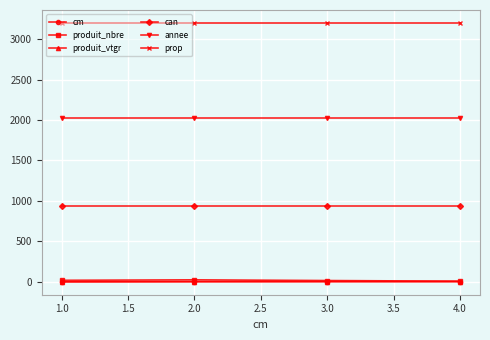

True or false: produit_nbre and produit_vtgr cross at least once.

False